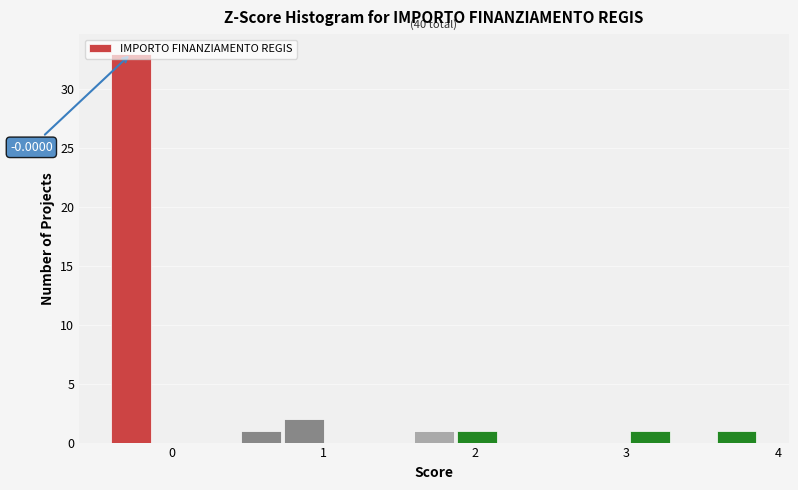

Around what value on the x-axis is the tallest bar? Give the approximate position of its centre, as read against the axis.

-0.3